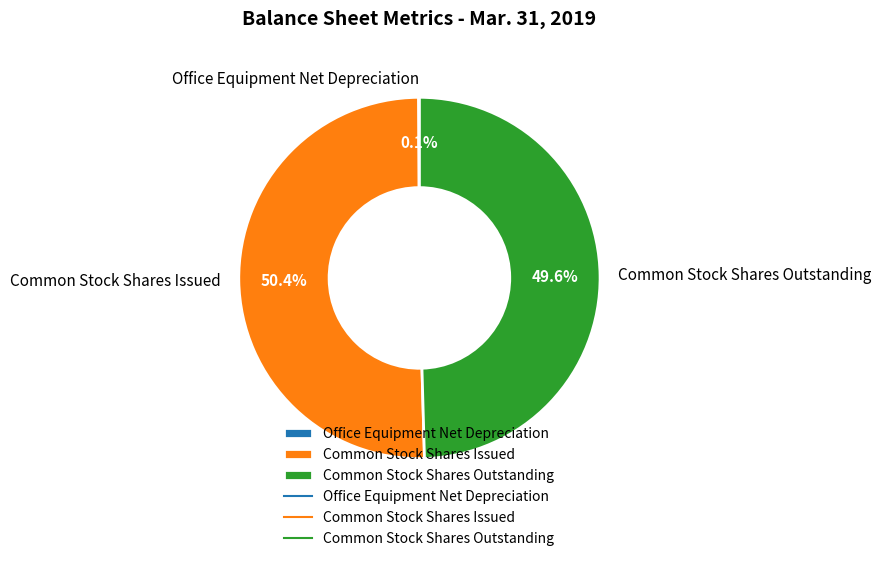

Which slice is the largest?

Common Stock Shares Issued